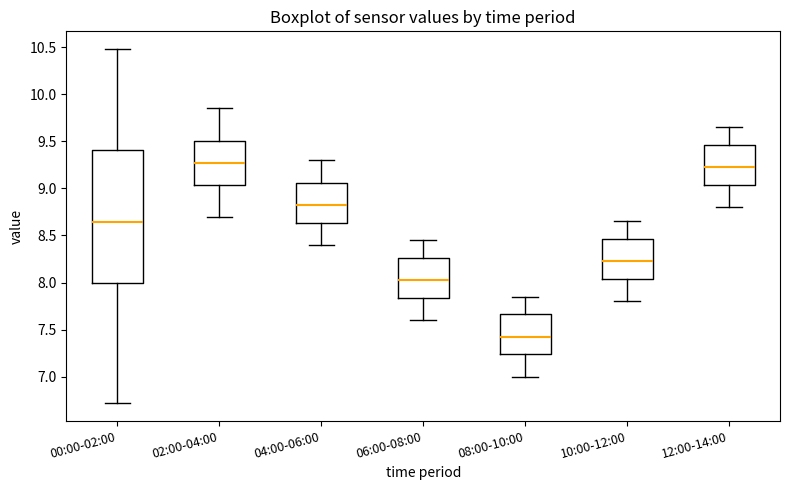

Which box is the tallest, from its lower edge to its upper edge?

00:00-02:00